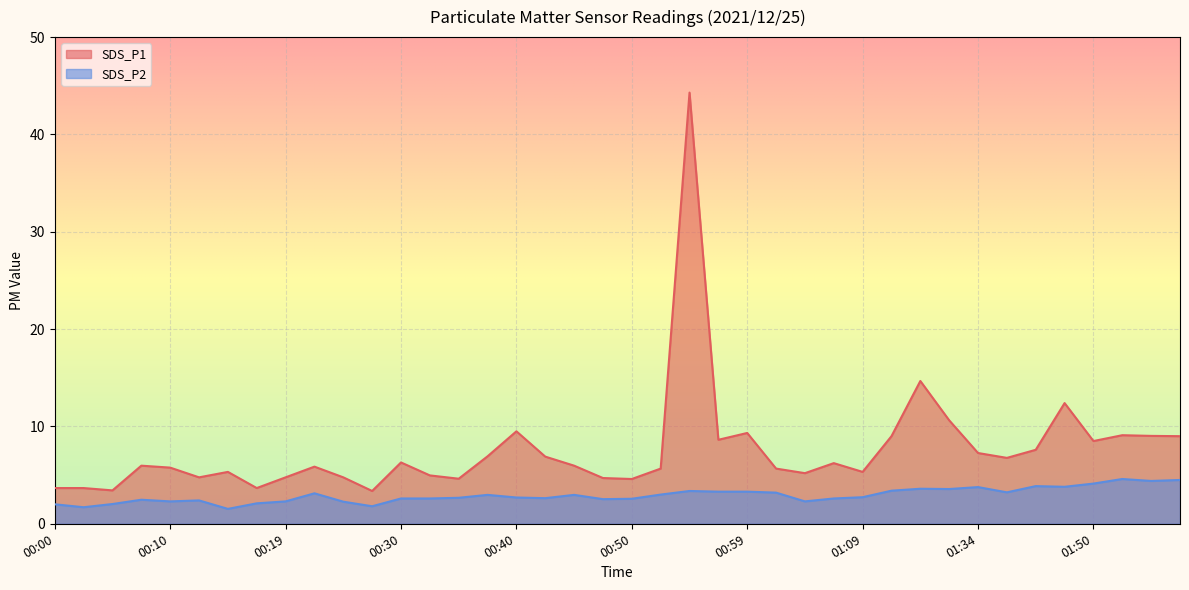

What is the difference between the maximum and second lowest values in the SDS_P1 series?

40.9